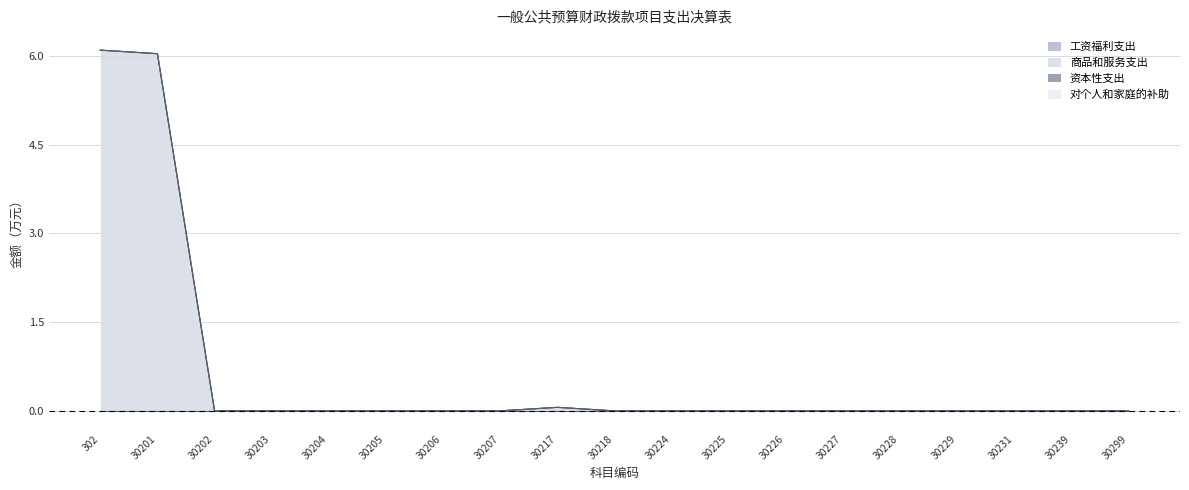

What are all the series names shown in the legend?

工资福利支出, 商品和服务支出, 资本性支出, 对个人和家庭的补助